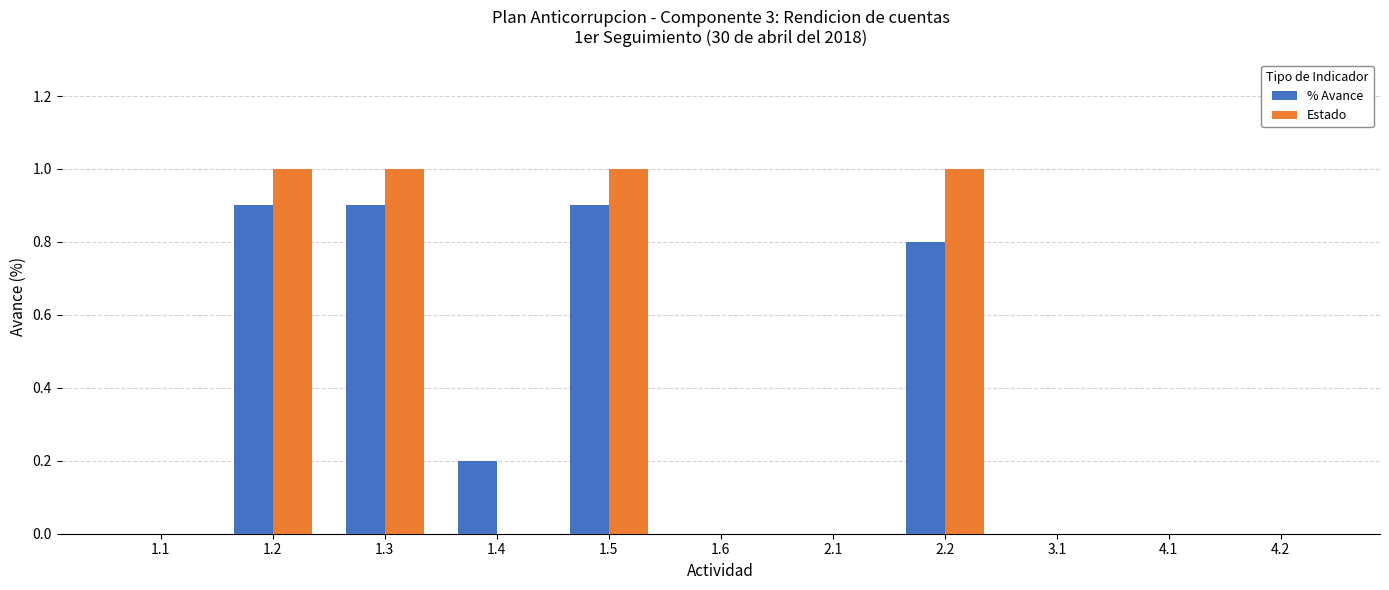

Reading left to right, transcribe all the data shown in this chart.

% Avance: 1.1=0.0	1.2=0.9	1.3=0.9	1.4=0.2	1.5=0.9	1.6=0.0	2.1=0.0	2.2=0.8	3.1=0.0	4.1=0.0	4.2=0.0
Estado: 1.1=0.0	1.2=1.0	1.3=1.0	1.4=0.0	1.5=1.0	1.6=0.0	2.1=0.0	2.2=1.0	3.1=0.0	4.1=0.0	4.2=0.0